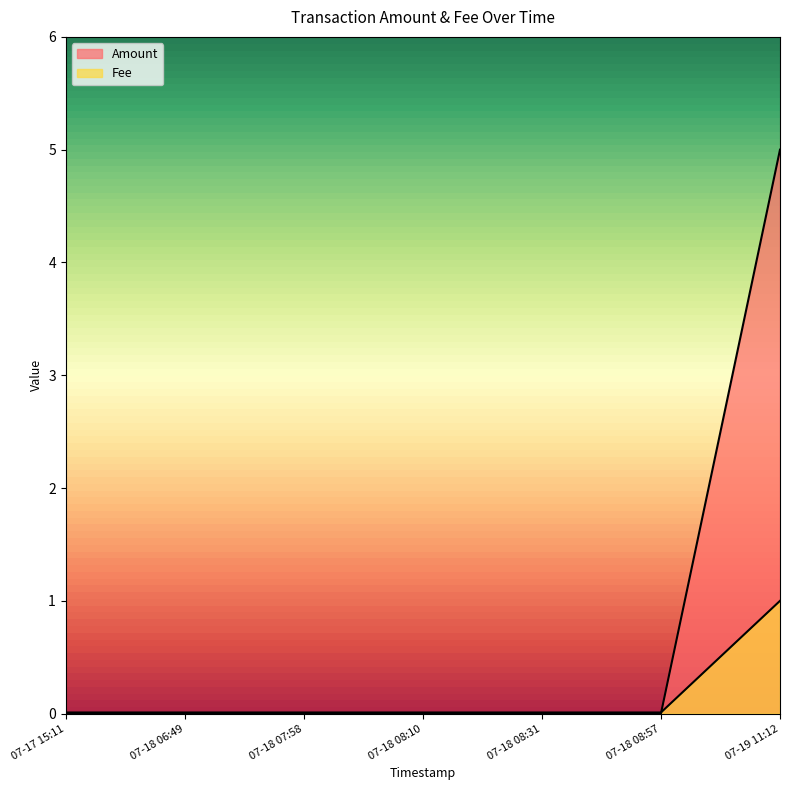

What is the difference between the maximum and minimum values in the Amount series?

5.0